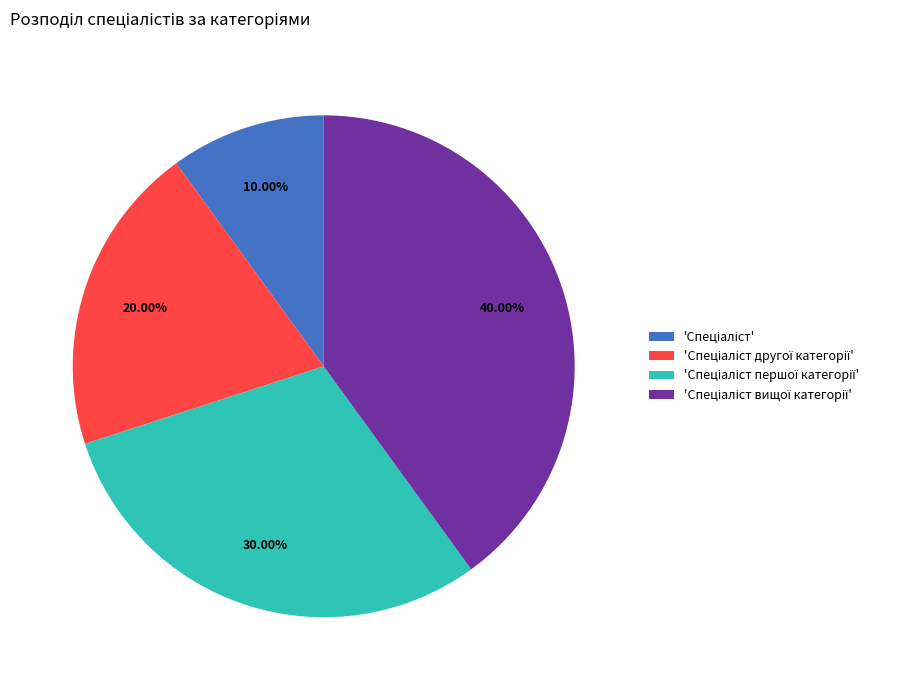

To the nearest percent, what is the average slice percentage?

25%